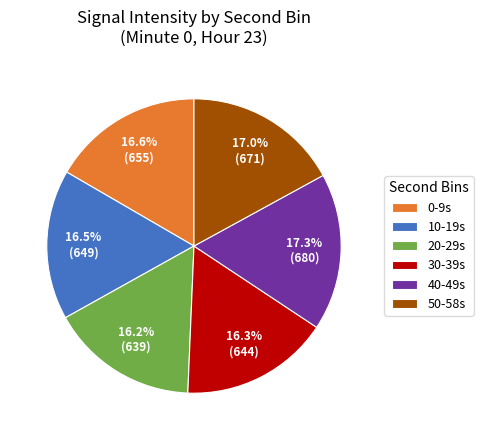

Is there a majority slice in this chart?

No